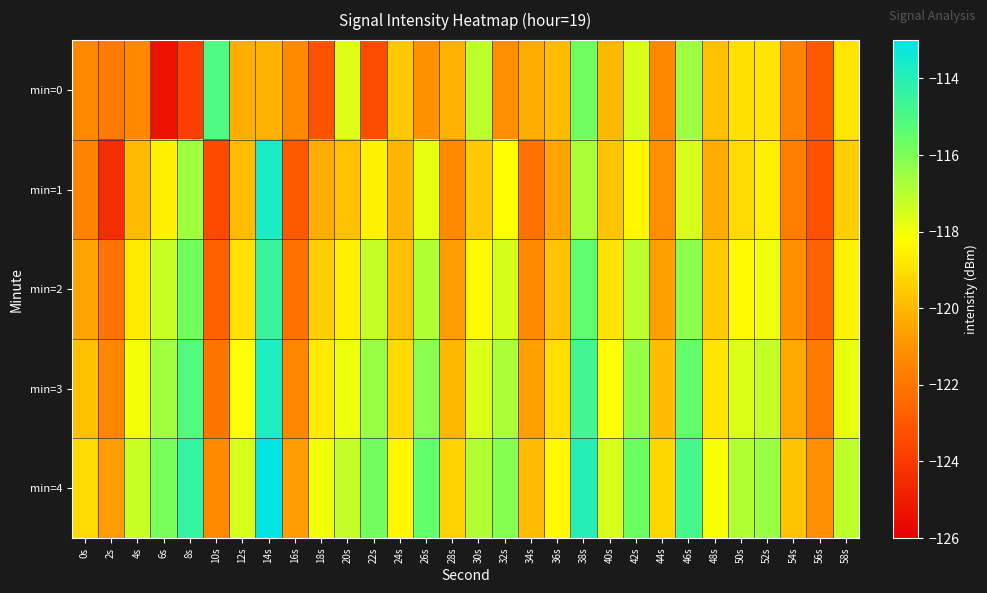

Reading left to right, extract all data points from this chart.

min=0: 0s=-121.3	2s=-121.8	4s=-121.3	6s=-125.4	8s=-123.9	10s=-115.0	12s=-120.2	14s=-120.1	16s=-121.3	18s=-123.2	20s=-117.7	22s=-123.3	24s=-119.6	26s=-121.1	28s=-120.2	30s=-117.1	32s=-121.2	34s=-120.3	36s=-119.9	38s=-115.8	40s=-120.0	42s=-117.5	44s=-121.4	46s=-116.5	48s=-119.8	50s=-119.0	52s=-118.8	54s=-121.5	56s=-122.9	58s=-118.8
min=1: 0s=-121.5	2s=-124.4	4s=-119.9	6s=-118.6	8s=-116.6	10s=-123.5	12s=-119.9	14s=-113.7	16s=-122.9	18s=-120.2	20s=-119.8	22s=-118.5	24s=-120.1	26s=-117.8	28s=-121.3	30s=-119.6	32s=-118.2	34s=-122.1	36s=-120.5	38s=-116.8	40s=-119.7	42s=-118.4	44s=-121.2	46s=-117.5	48s=-120.3	50s=-119.1	52s=-118.6	54s=-121.7	56s=-123.2	58s=-119.4
min=2: 0s=-120.5	2s=-122.1	4s=-118.7	6s=-117.3	8s=-115.8	10s=-122.7	12s=-118.9	14s=-114.5	16s=-122.1	18s=-119.4	20s=-118.6	22s=-117.2	24s=-119.8	26s=-116.9	28s=-120.7	30s=-118.3	32s=-117.5	34s=-121.3	36s=-119.7	38s=-115.4	40s=-118.9	42s=-117.1	44s=-120.6	46s=-116.2	48s=-119.5	50s=-118.3	52s=-117.9	54s=-121.1	56s=-122.6	58s=-118.5
min=3: 0s=-119.8	2s=-121.4	4s=-118.0	6s=-116.6	8s=-115.1	10s=-122.0	12s=-118.2	14s=-113.8	16s=-121.4	18s=-118.7	20s=-117.9	22s=-116.5	24s=-119.1	26s=-116.2	28s=-120.0	30s=-117.6	32s=-116.8	34s=-120.6	36s=-119.0	38s=-114.7	40s=-118.2	42s=-116.4	44s=-119.9	46s=-115.5	48s=-118.8	50s=-117.6	52s=-117.2	54s=-120.4	56s=-121.9	58s=-117.8
min=4: 0s=-119.1	2s=-120.7	4s=-117.3	6s=-115.9	8s=-114.4	10s=-121.3	12s=-117.5	14s=-113.1	16s=-120.7	18s=-118.0	20s=-117.2	22s=-115.8	24s=-118.4	26s=-115.5	28s=-119.3	30s=-116.9	32s=-116.1	34s=-119.9	36s=-118.3	38s=-114.0	40s=-117.5	42s=-115.7	44s=-119.2	46s=-114.8	48s=-118.1	50s=-116.9	52s=-116.5	54s=-119.7	56s=-121.2	58s=-117.1